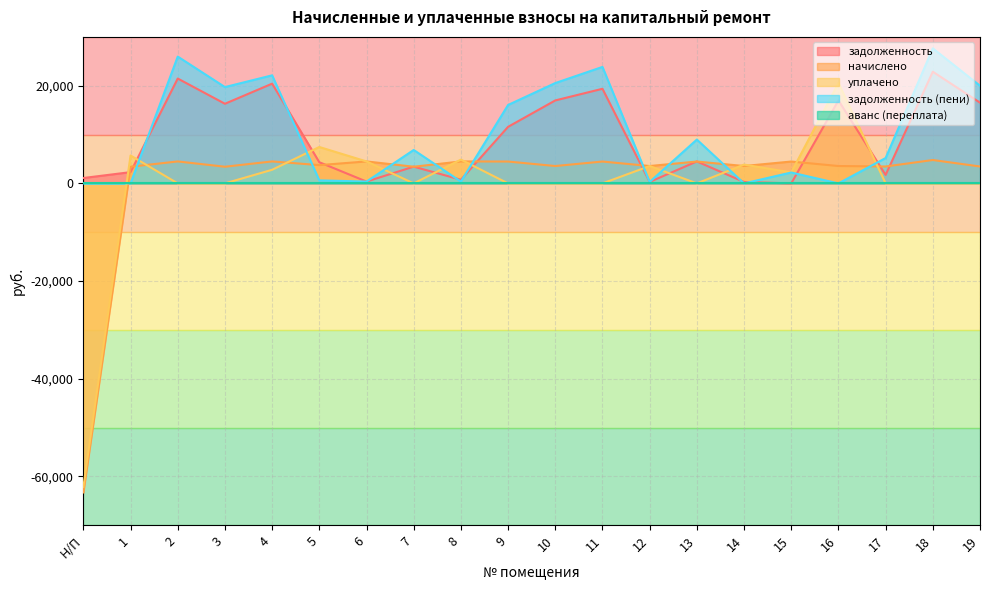

Which series ends up on top after the final intersection of начислено and уплачено?

начислено